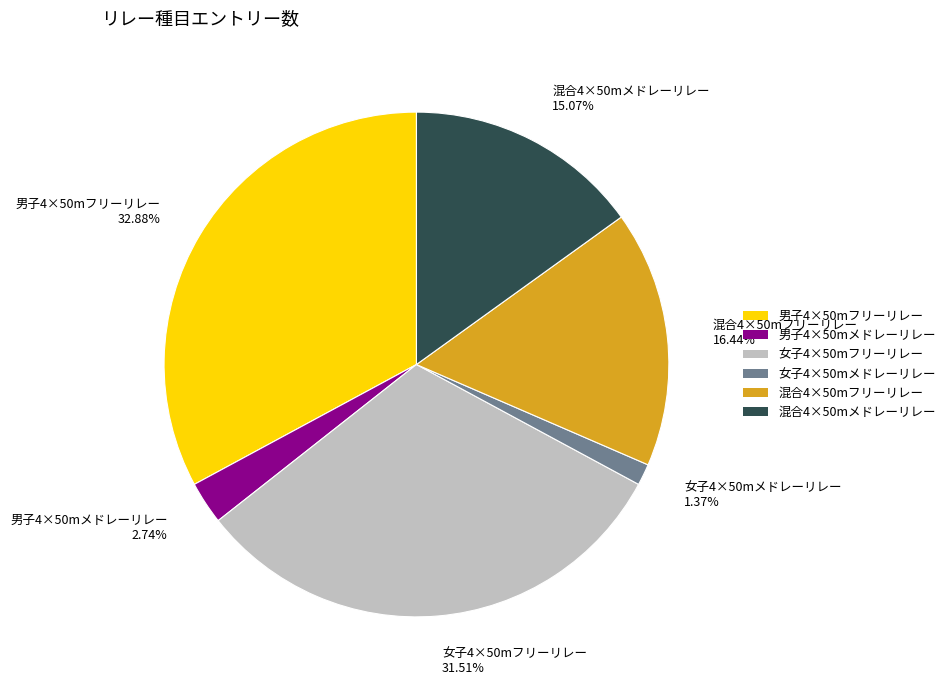

Does 混合4×50mメドレーリレー represent more than half of the total?

No